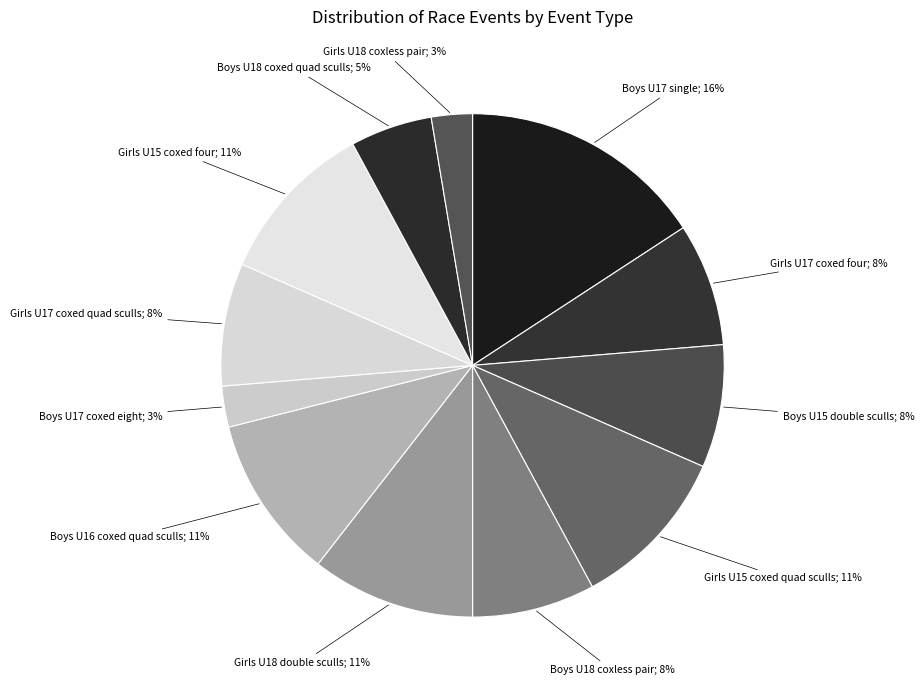

Is it true that Girls U18 double sculls; 11% is 21% of the pie?

False